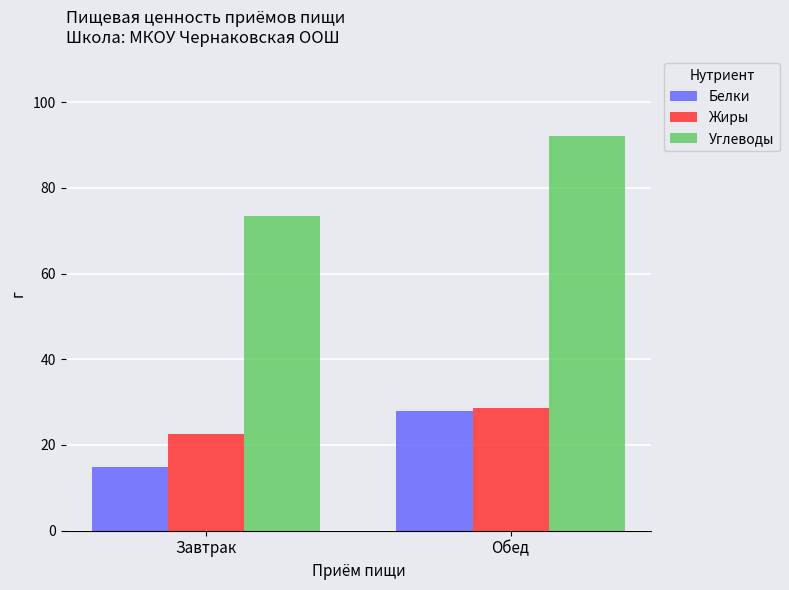

How many bars are there in each group?

3